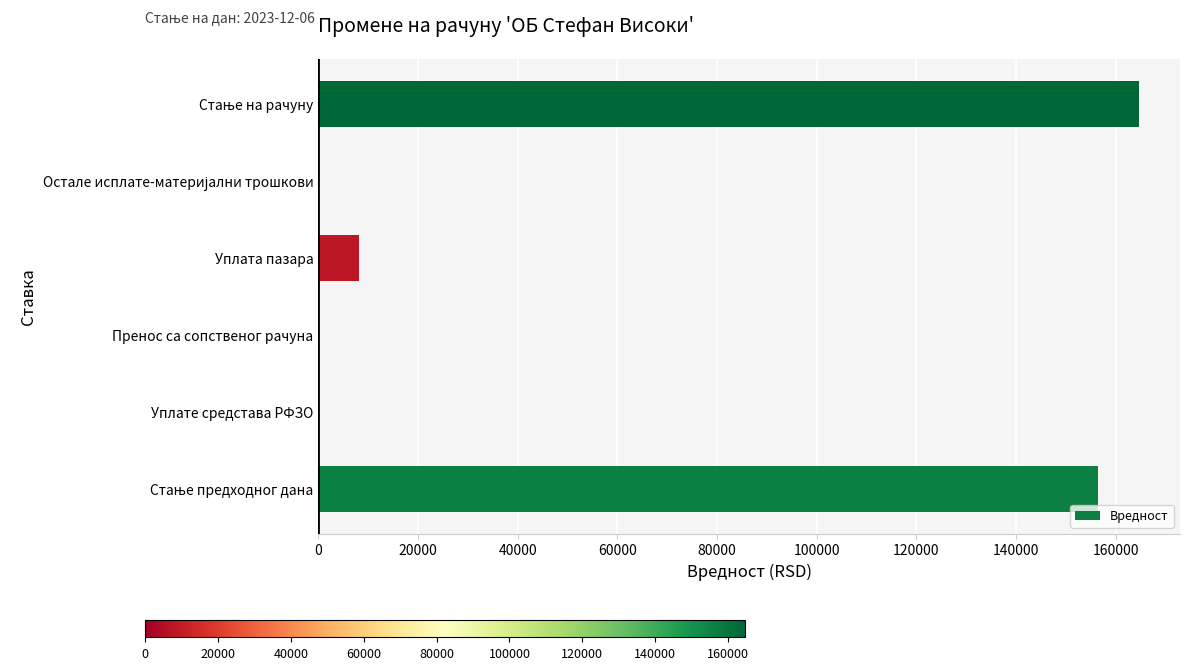

Is it true that the value at Пренос са сопственог рачуна is 0.0?

True